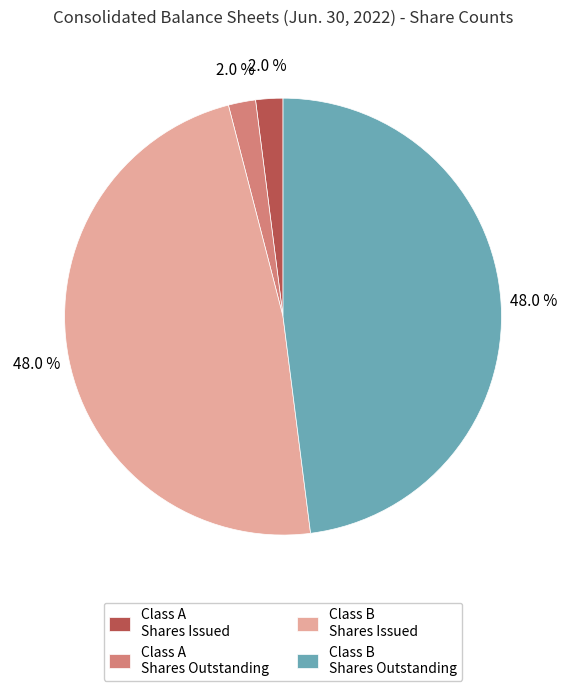

How many segments does this pie chart have?

4